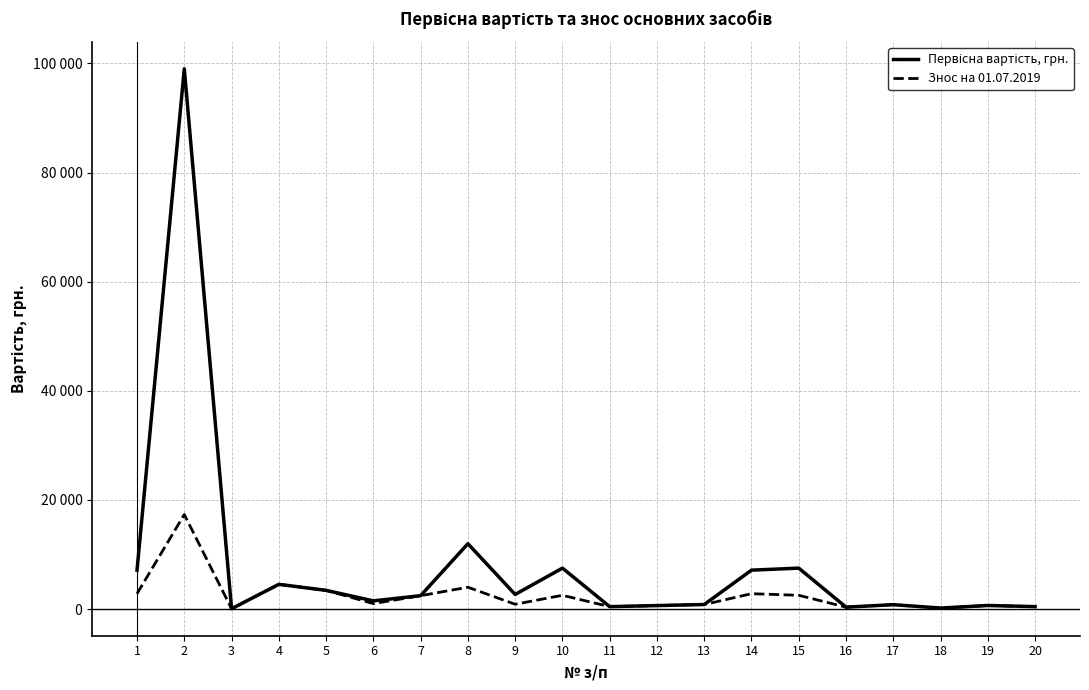

Between 13 and 18, which is larger?

13